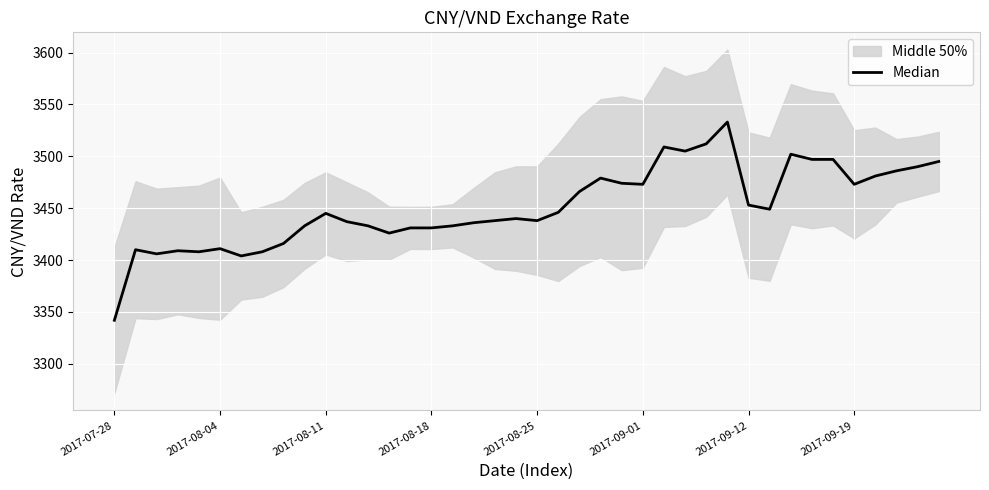

What is the difference between the maximum and minimum values?

191